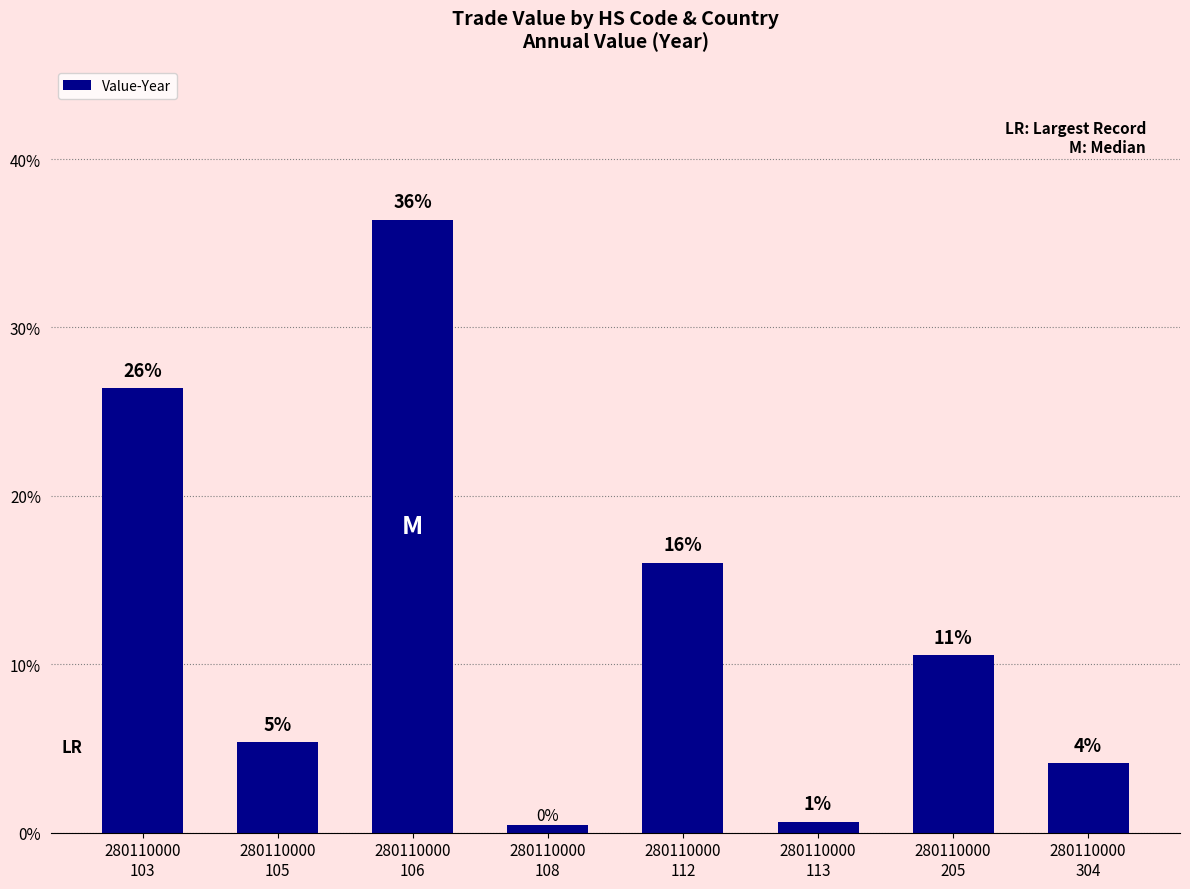

Does the chart contain any negative values?

No